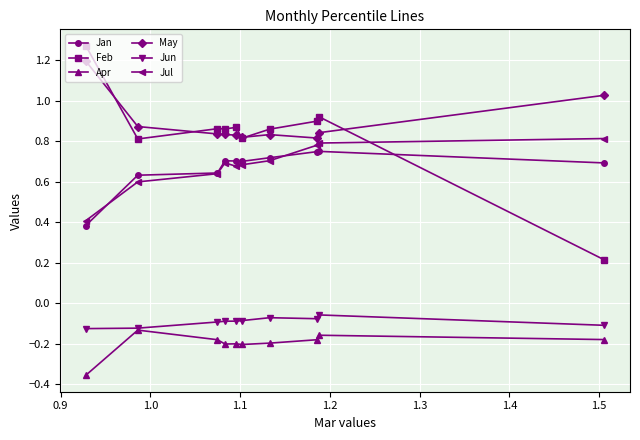

Which series has the largest total across all categories?

May